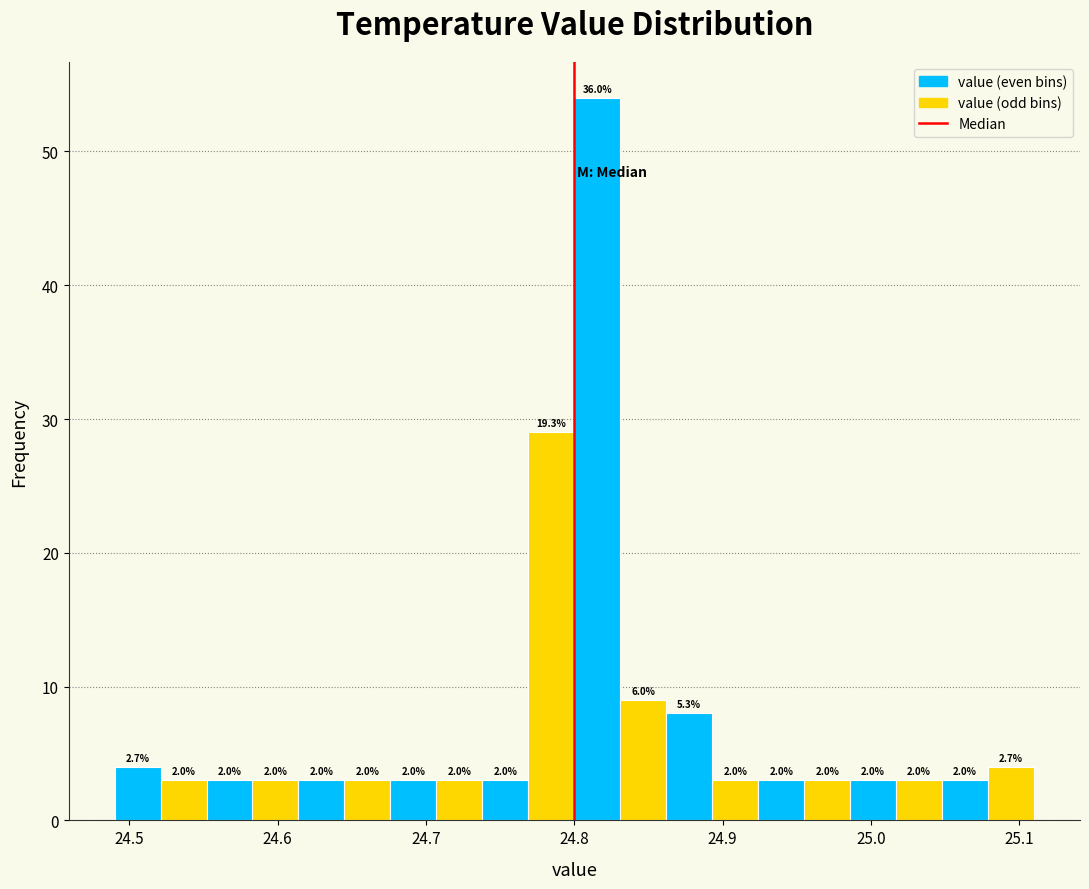

Read against the x-axis, roughly where is the centre of the tallest bar?

24.82